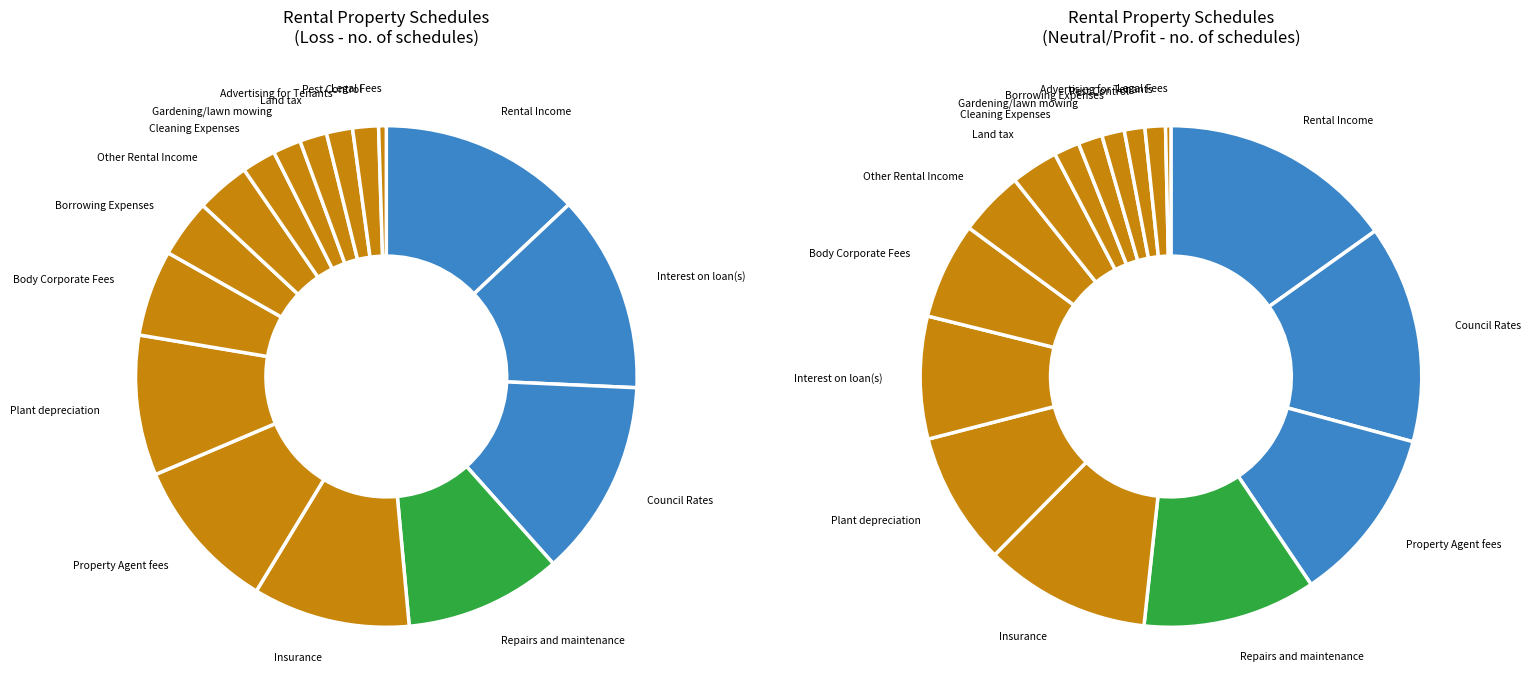

Which series has the largest range (max minus min)?

Loss